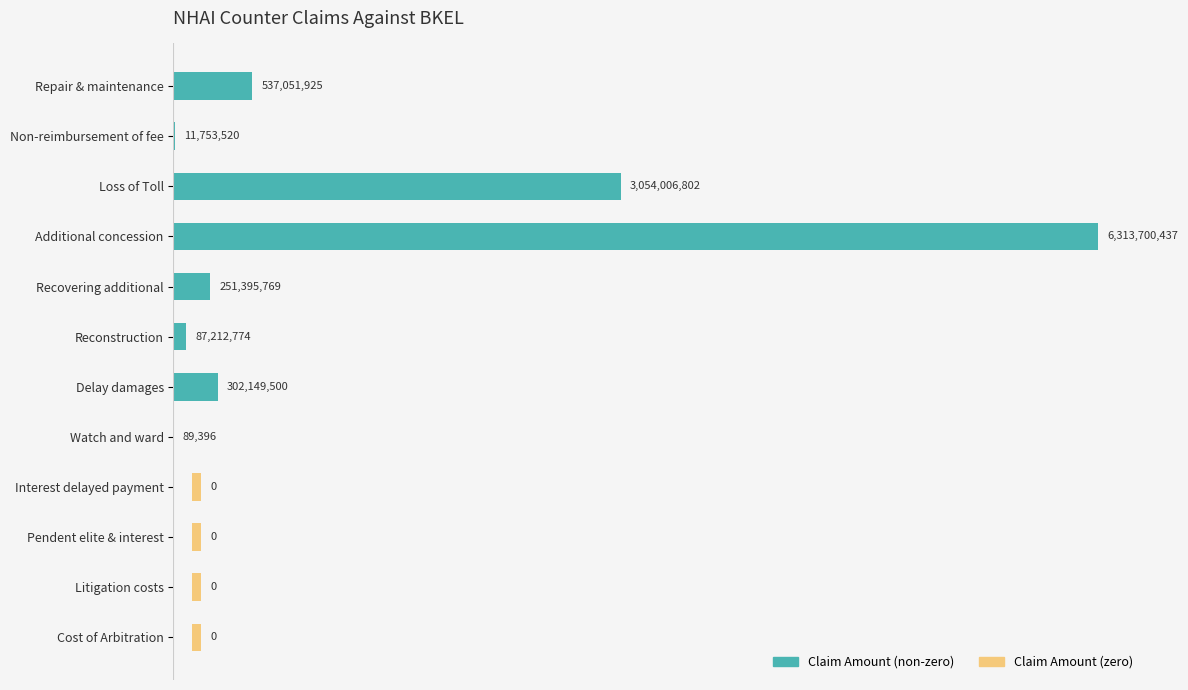

Reading right to left, transcribe all the data shown in this chart.

0	0	0	0	89396	302149500	87212774	251395769	6313700437	3054006802	11753520	537051925